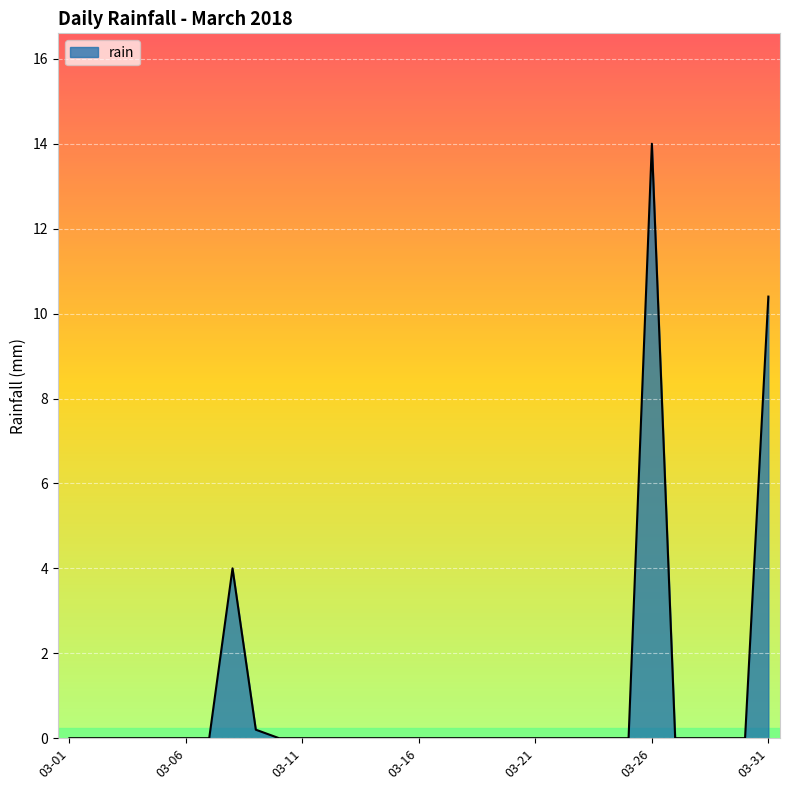

What is the difference between the maximum and minimum values?

14.0